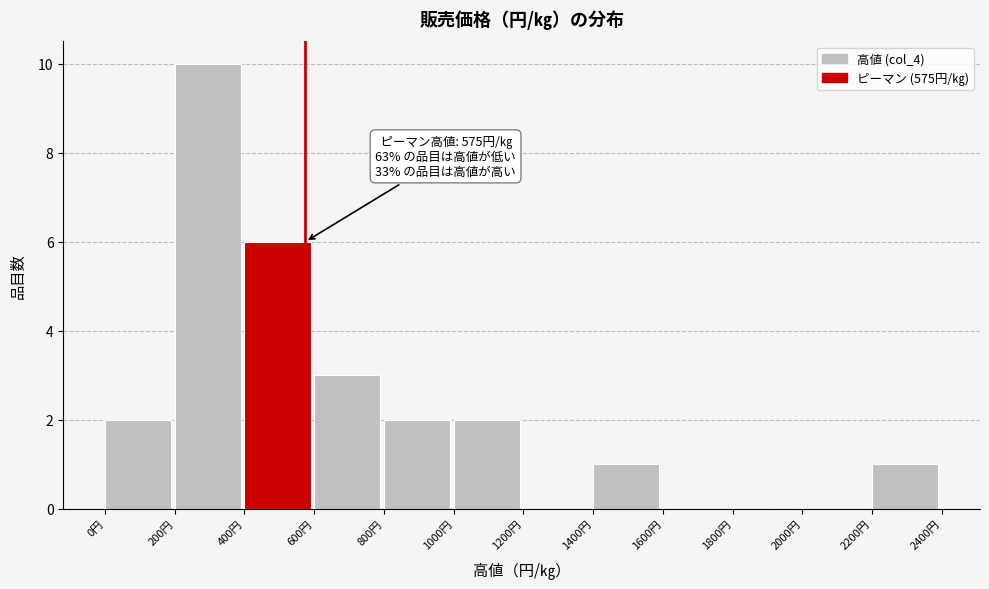

Which range on the x-axis has the tallest bar?

200 to 400